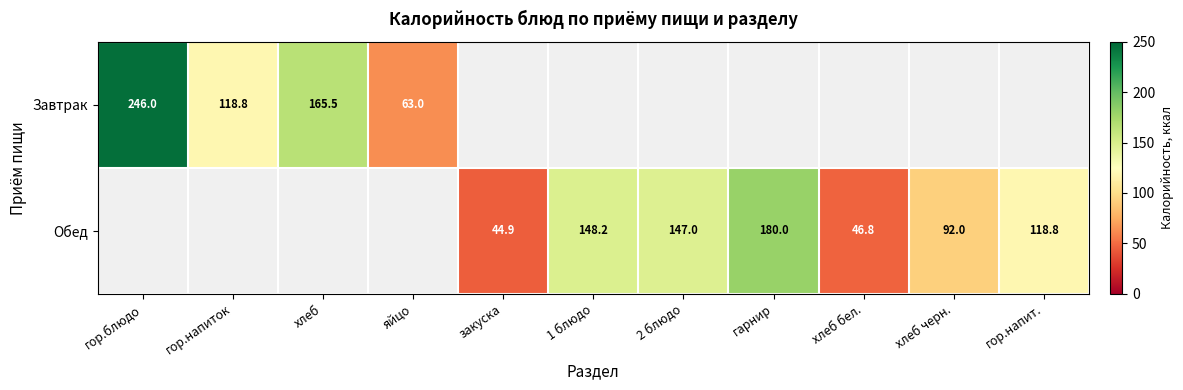

The value of Завтрак at яйцо is 63.0. True or false?

True